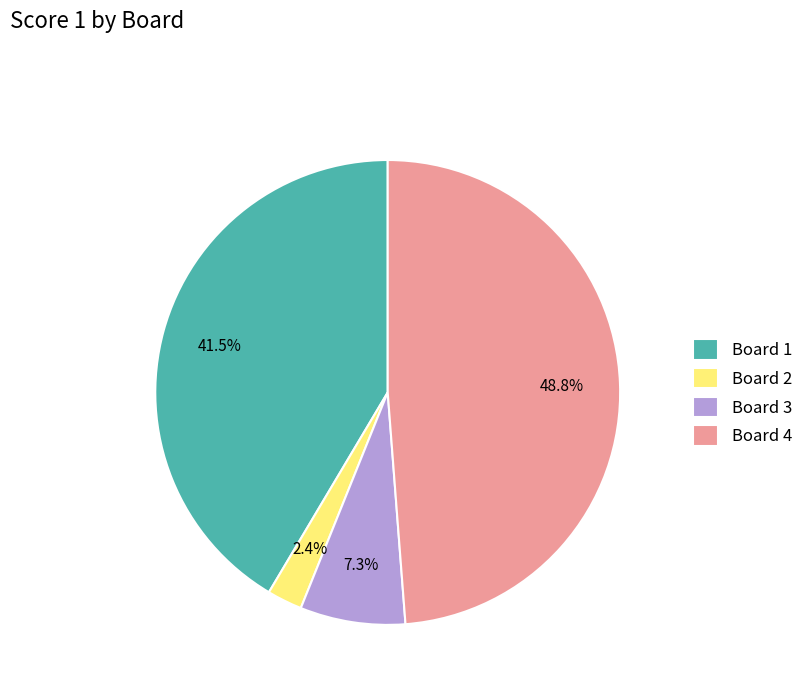

What portion of the pie excludes Board 1?

58.5%